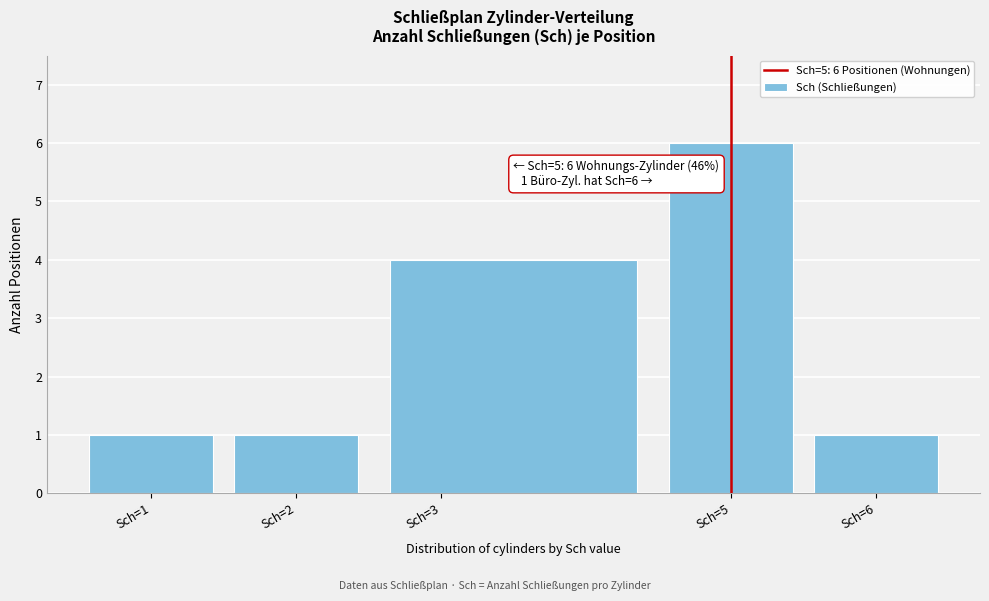

Over which range of the x-axis is the bar tallest?

4.5 to 5.5